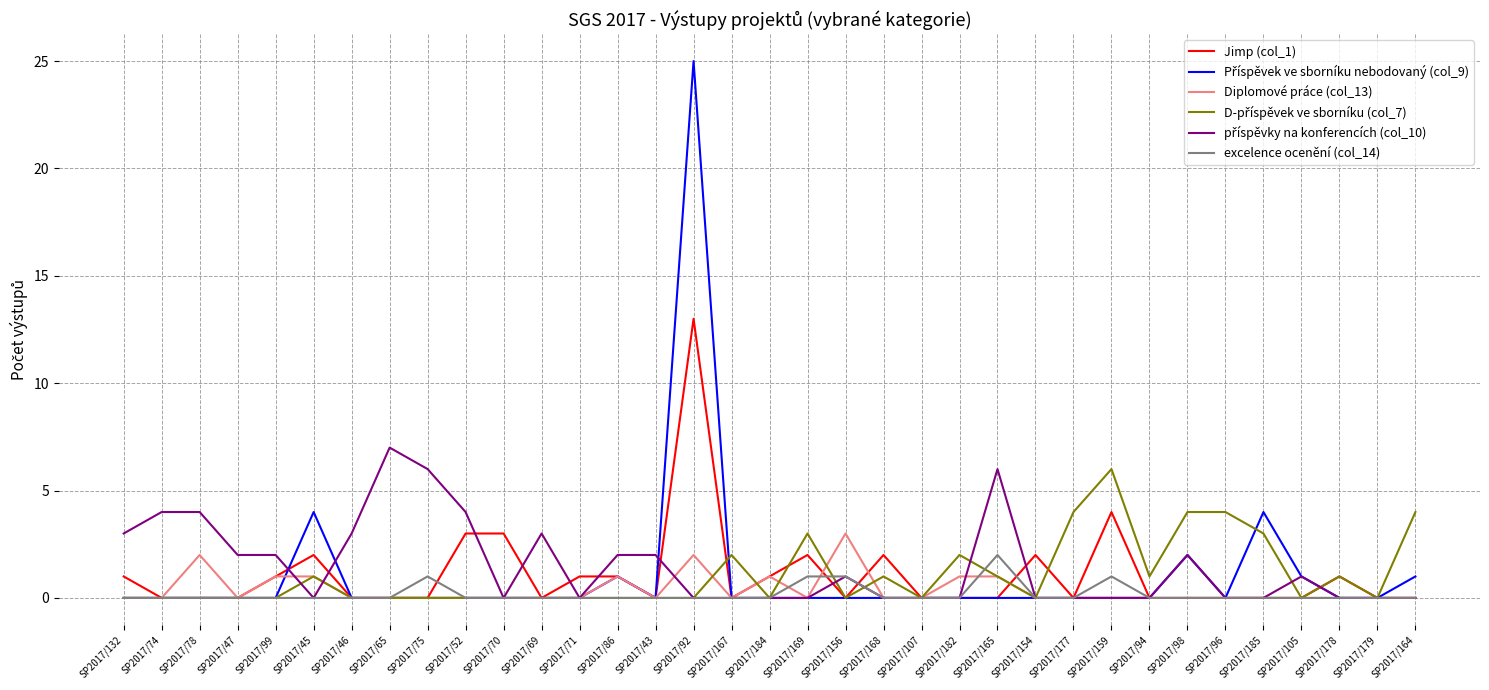

Does the chart display data point markers on the line(s)?

No